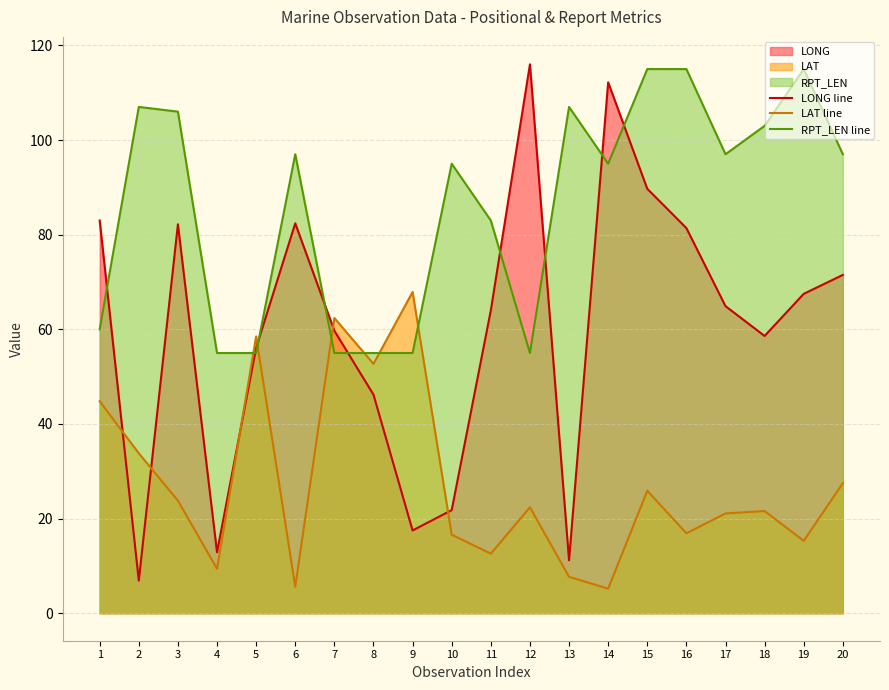

What is the difference between the second highest and second lowest values in the LONG line series?

101.0